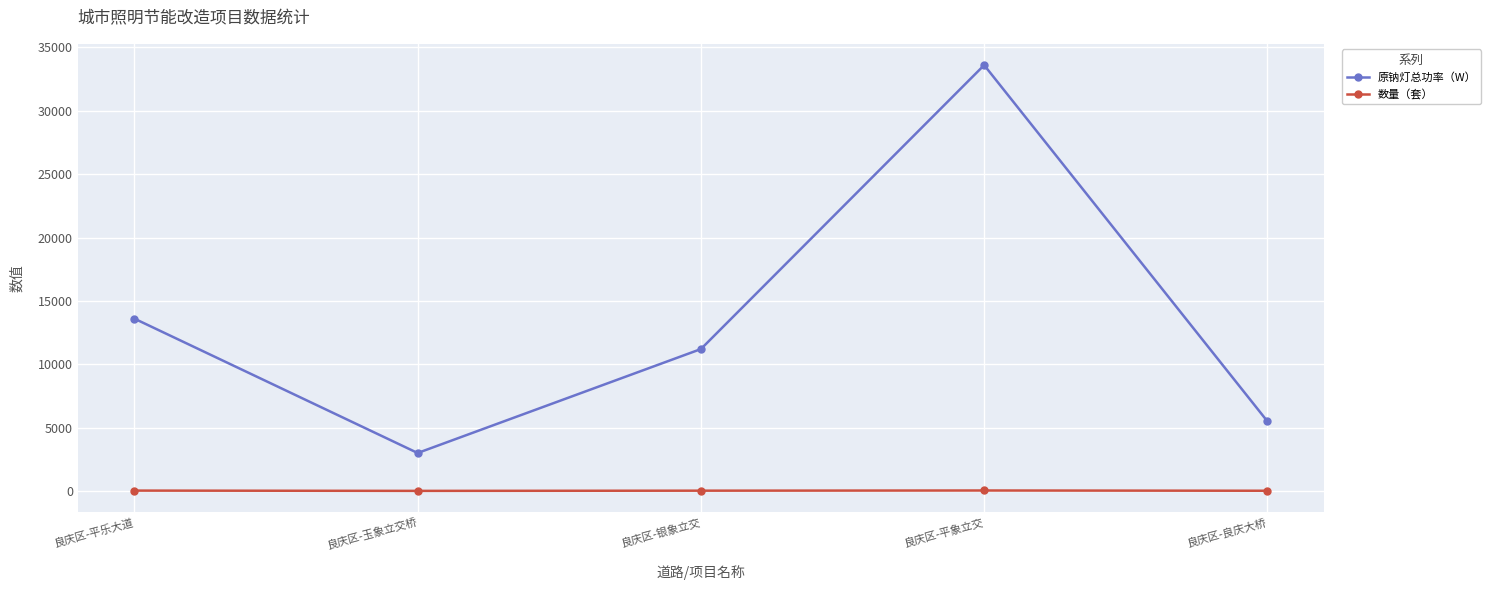

What is the sum of the 数量（套） values at 良庆区-玉象立交桥 and 良庆区-平象立交?

54